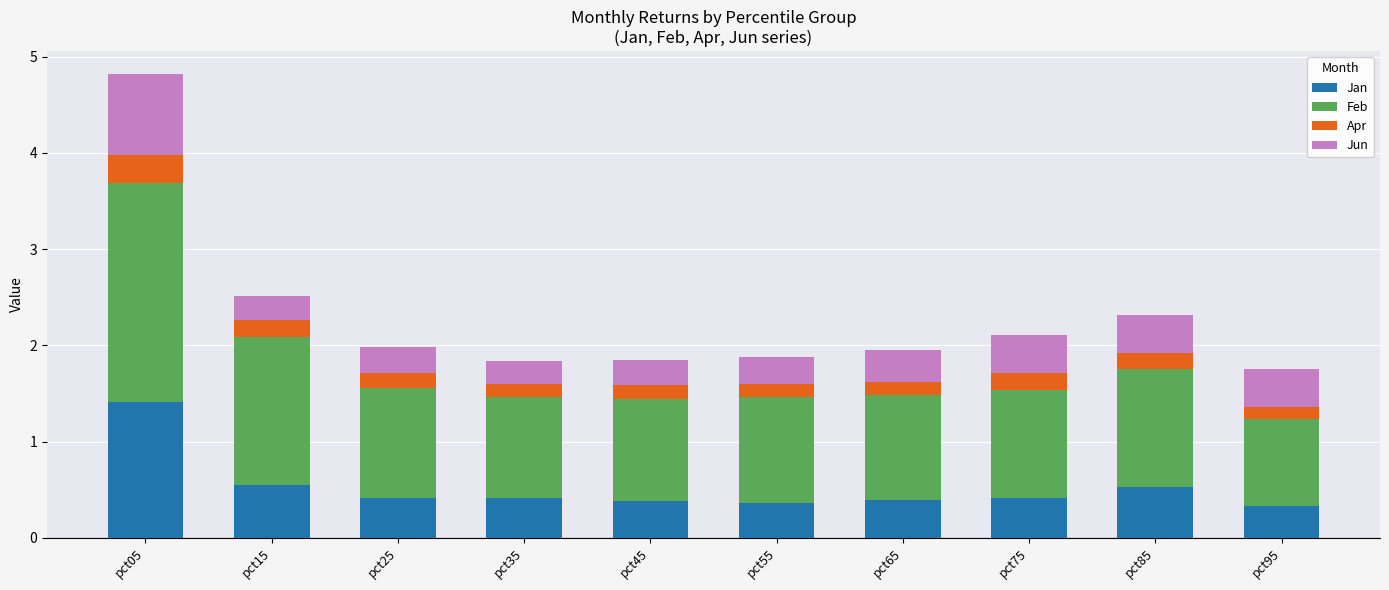

True or false: Jan has a value of 0.8 at pct05.

False